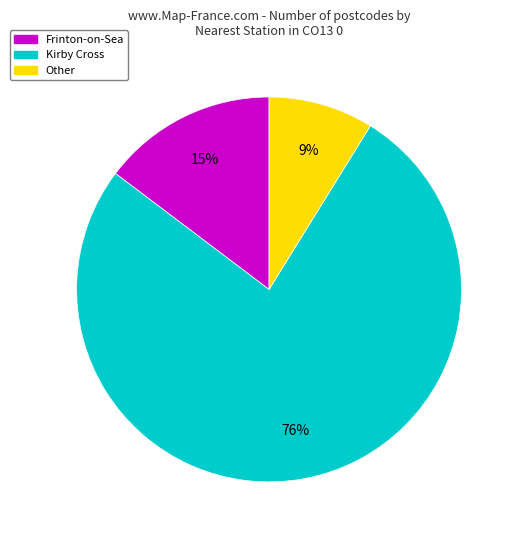

Count the number of slices in the pie.

3